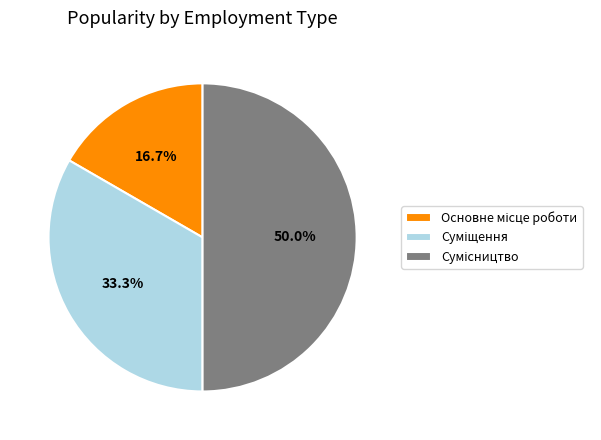

To the nearest percent, what is the difference between the largest and smallest slice percentages?

33%